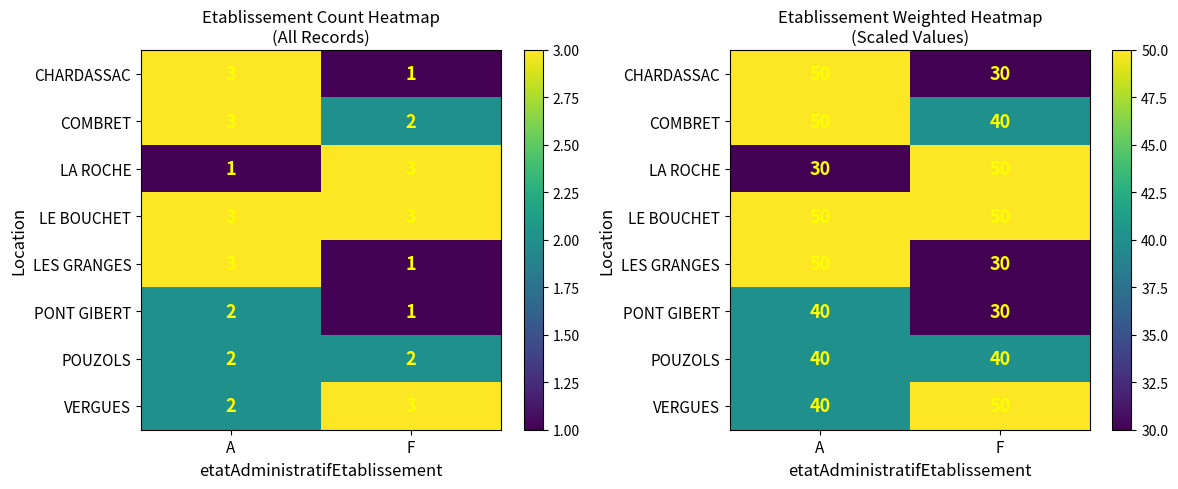

At which label is PONT GIBERT closest to 35?

A